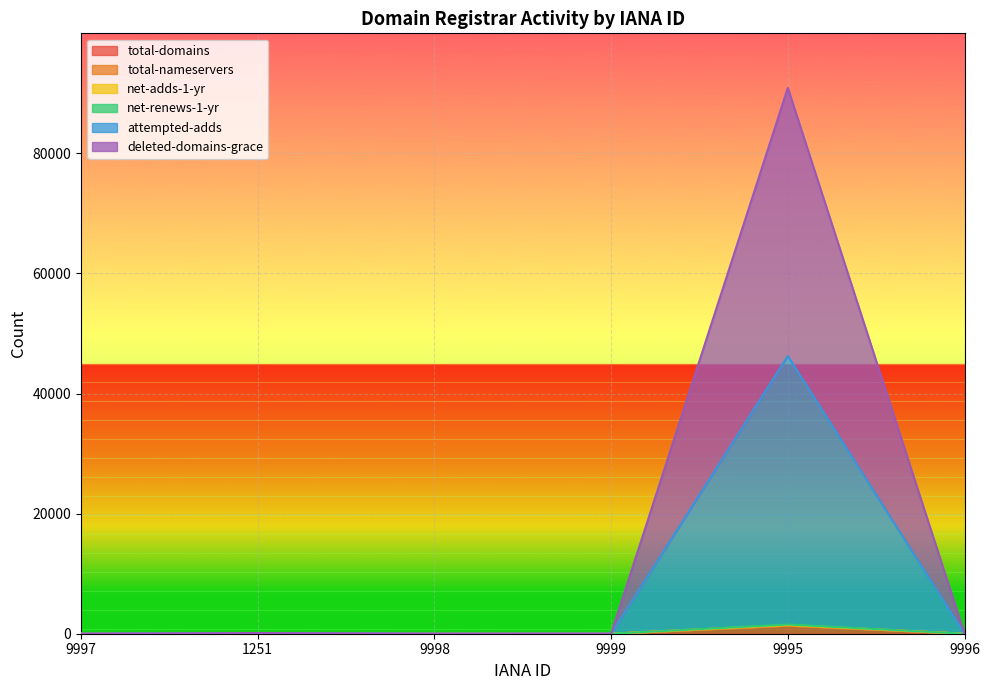

True or false: deleted-domains-grace and total-domains cross at least once.

False